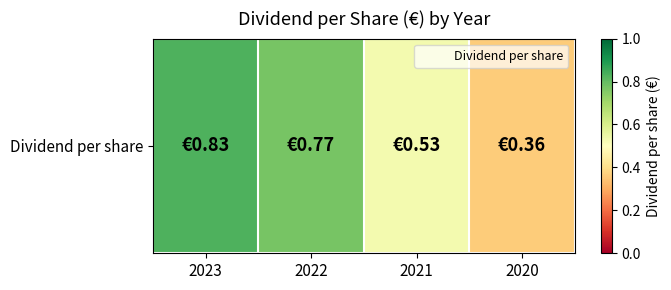

What is the sum of all values?

2.5